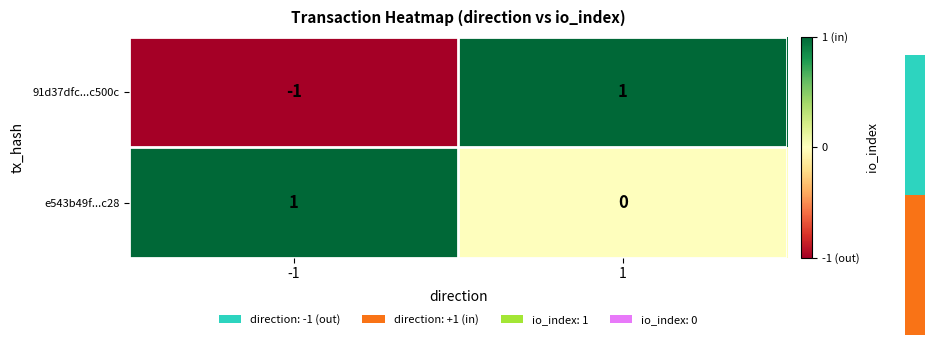

Is the value of 91d37dfc...c500c at -1 greater than the value of e543b49f...c28 at -1?

No